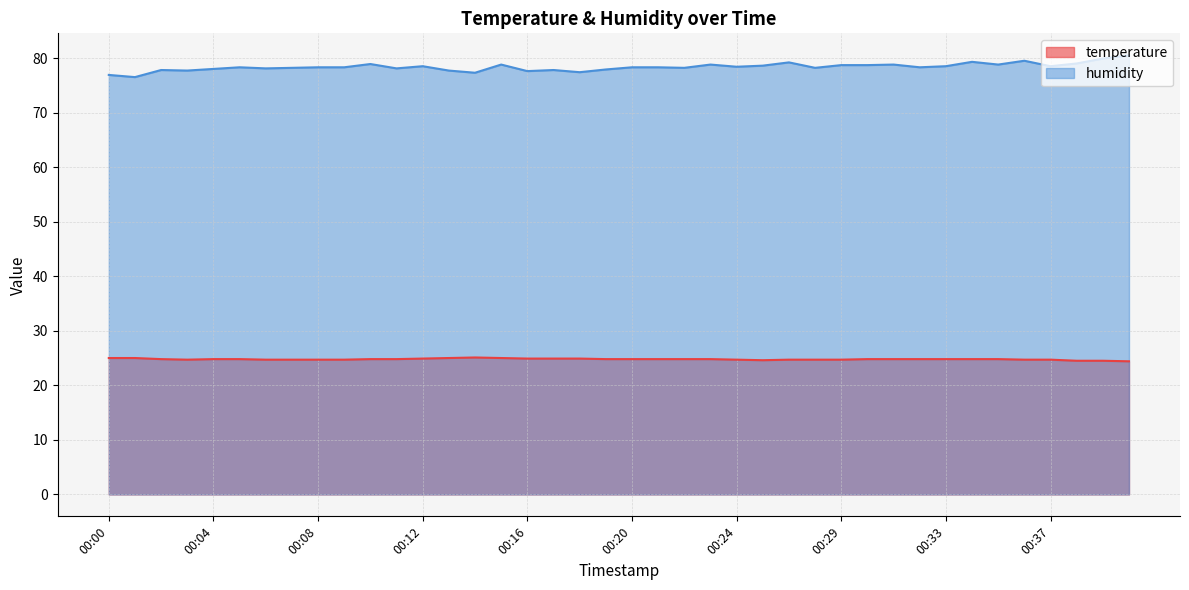

What is the difference between the highest and lowest values at 00:26?

54.5